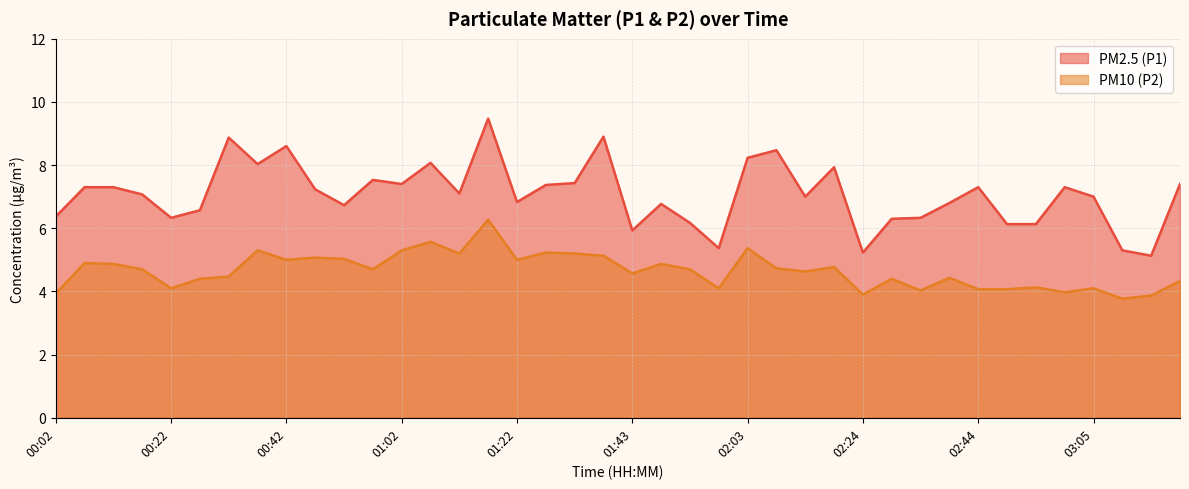

Reading left to right, extract all data points from this chart.

PM2.5 (P1): 6.4	7.3	7.3	7.1	6.3	6.6	8.9	8.0	8.6	7.2	6.7	7.5	7.4	8.1	7.1	9.5	6.8	7.4	7.4	8.9	5.9	6.8	6.2	5.4	8.2	8.5	7.0	7.9	5.2	6.3	6.3	6.8	7.3	6.1	6.1	7.3	7.0	5.3	5.1	7.4
PM10 (P2): 3.9	4.9	4.9	4.7	4.1	4.4	4.5	5.3	5.0	5.1	5.0	4.7	5.3	5.6	5.2	6.3	5.0	5.2	5.2	5.1	4.6	4.9	4.7	4.1	5.4	4.7	4.6	4.8	3.9	4.4	4.0	4.4	4.1	4.1	4.1	4.0	4.1	3.8	3.9	4.3